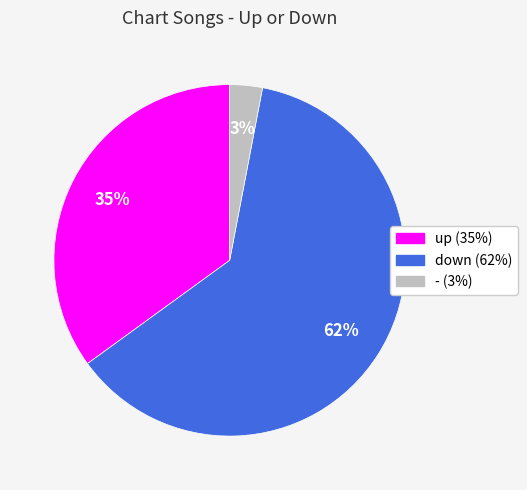

Is the sum of down and - greater than half?

Yes